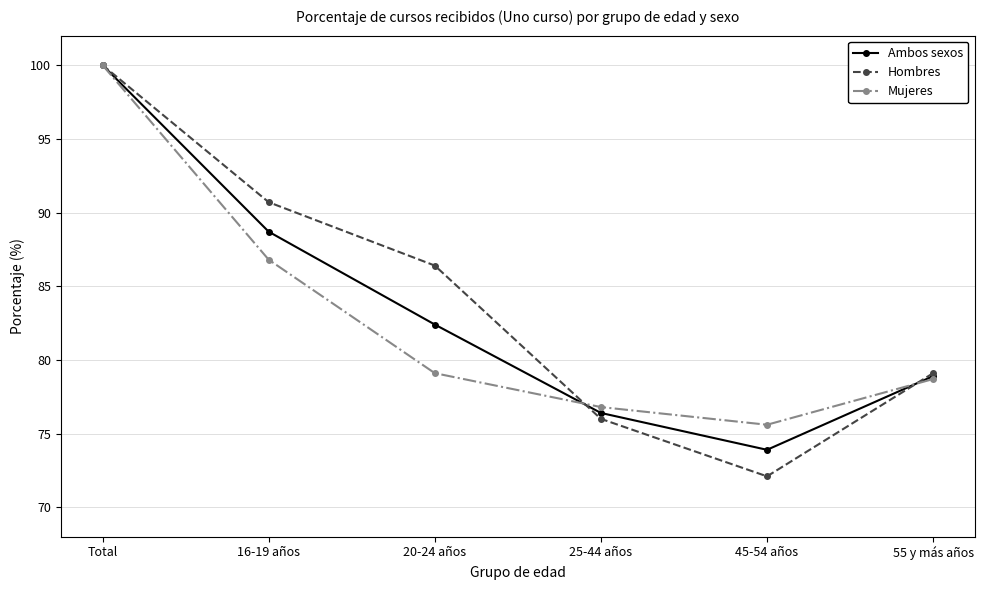

What is the label of the 3rd point from the left?

20-24 años